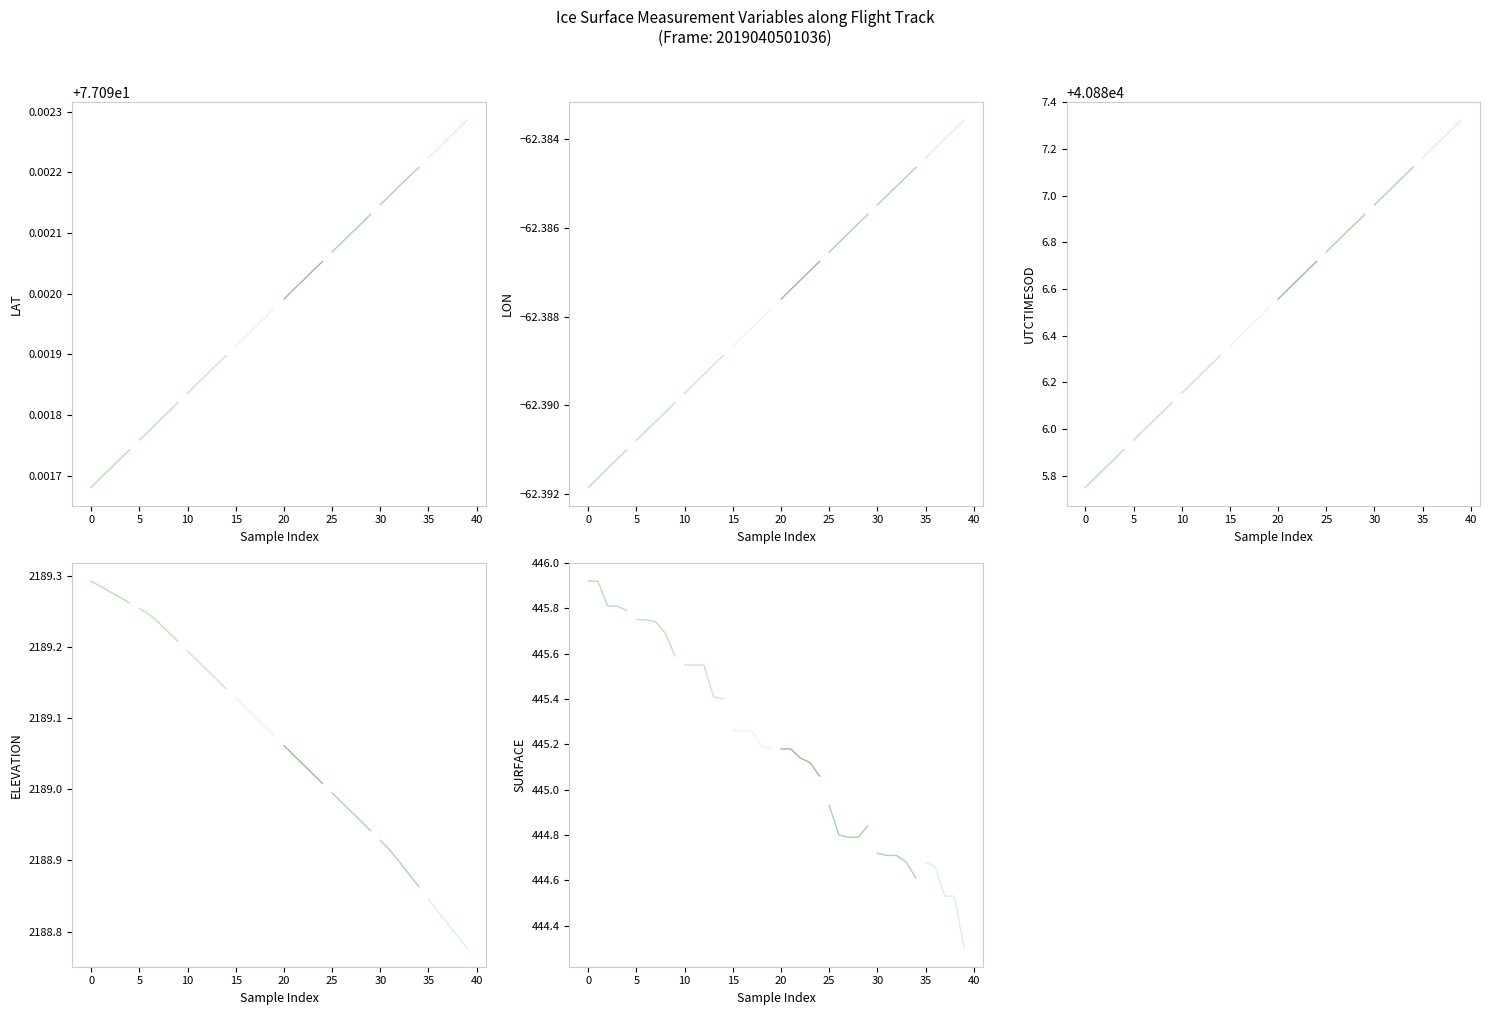

What is the maximum value shown in the chart?

40885.9